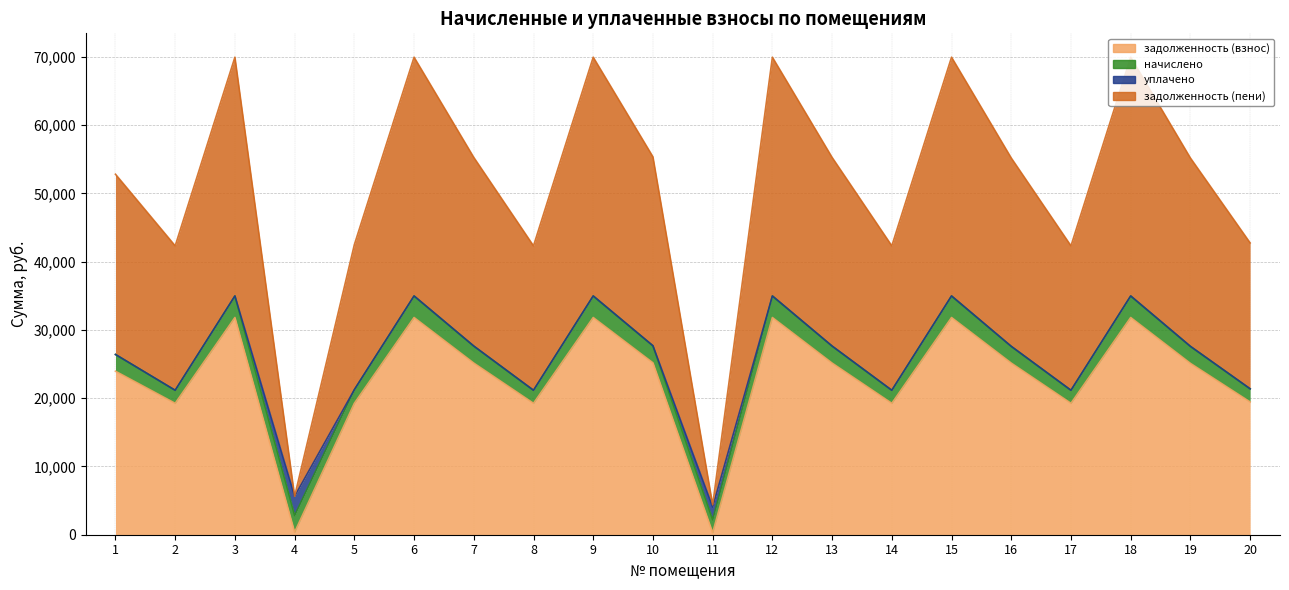

What is the maximum value shown in the chart?

34982.3